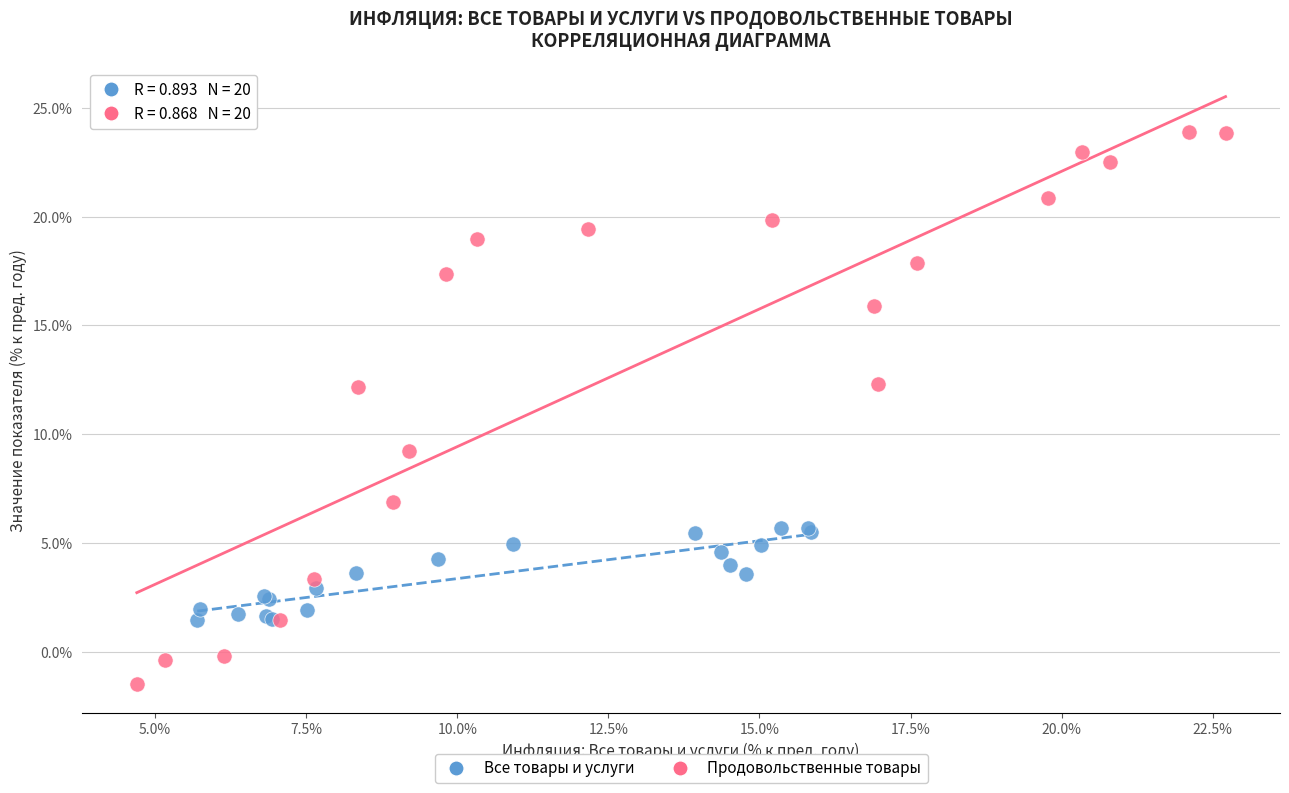

Which series reaches the minimum Y coordinate?

Продовольственные товары